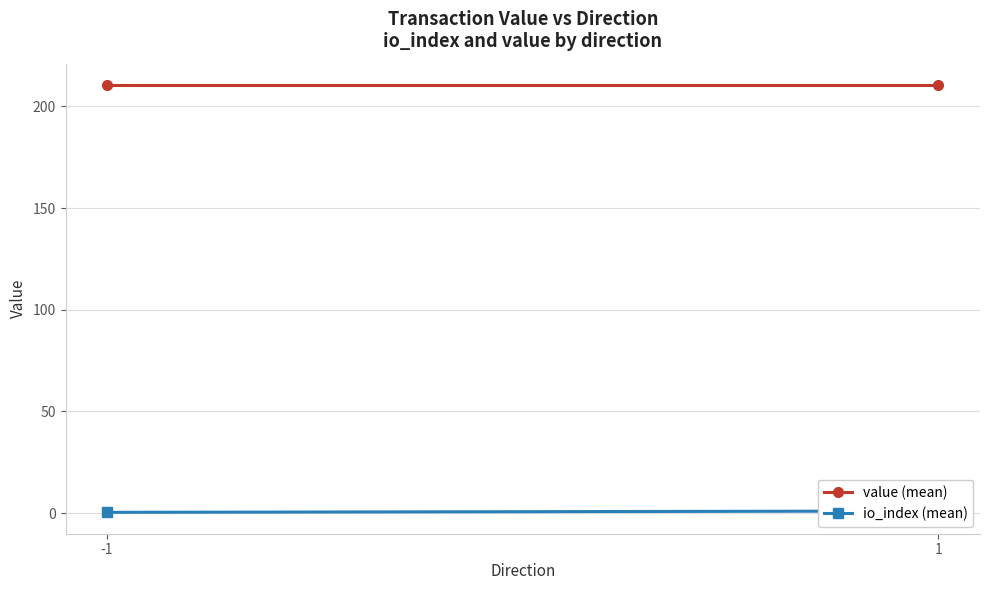

Which category has the lowest value across all series?

-1